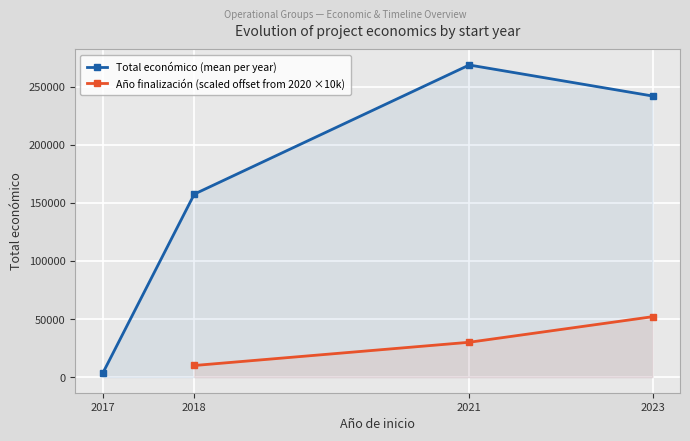

List the labels in order of Total económico (mean per year) value, largest first.

2021, 2023, 2018, 2017